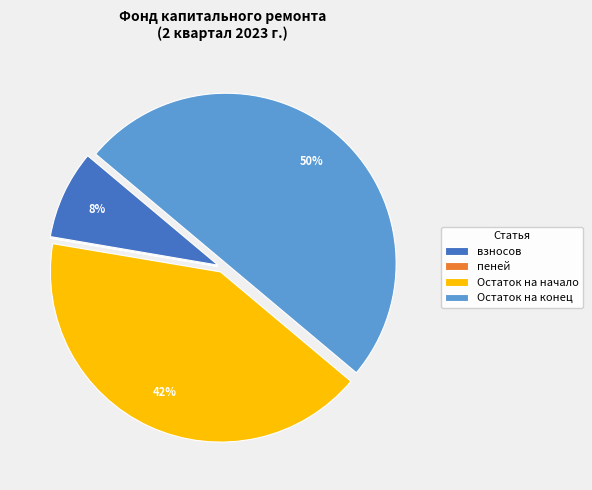

True or false: Остаток на конец accounts for 50% of the total.

True